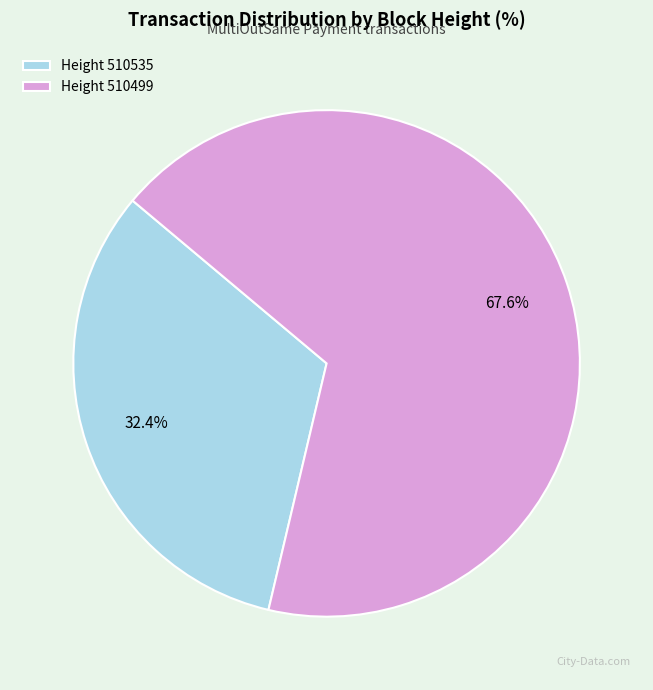

Which slice is the largest?

Height 510499